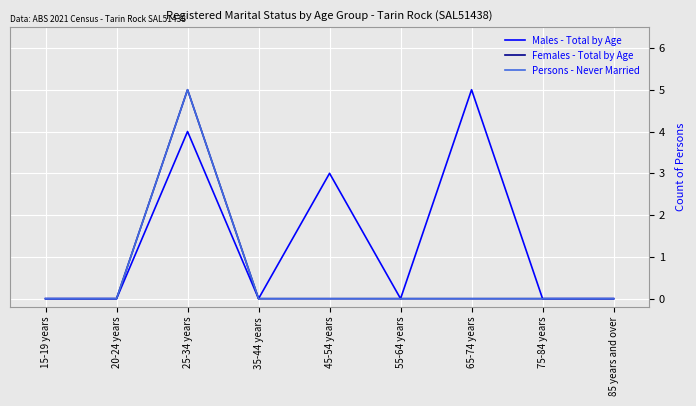

Does the chart have visible grid lines?

Yes